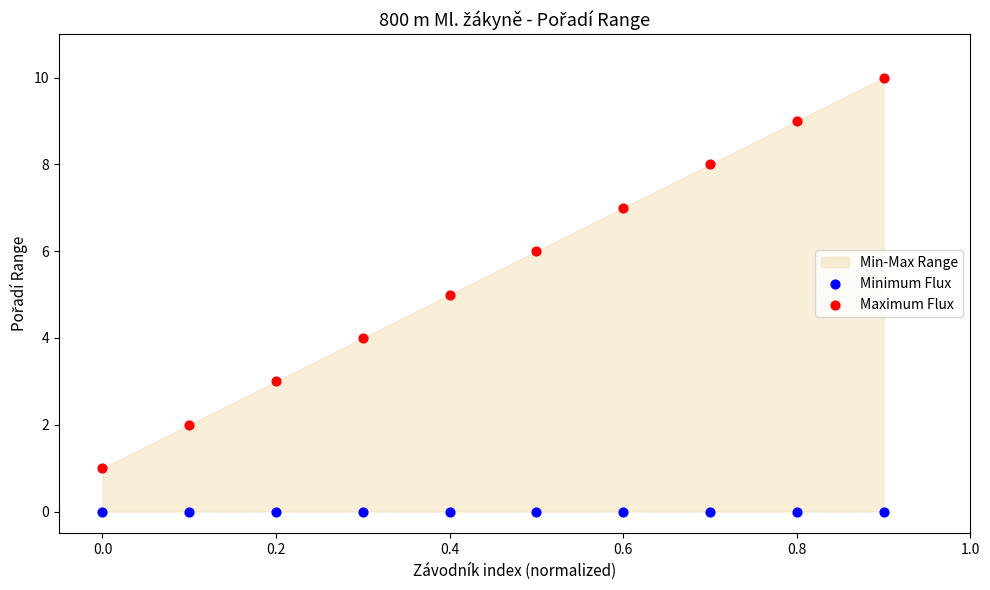

Which series contains the highest Y value?

Maximum Flux